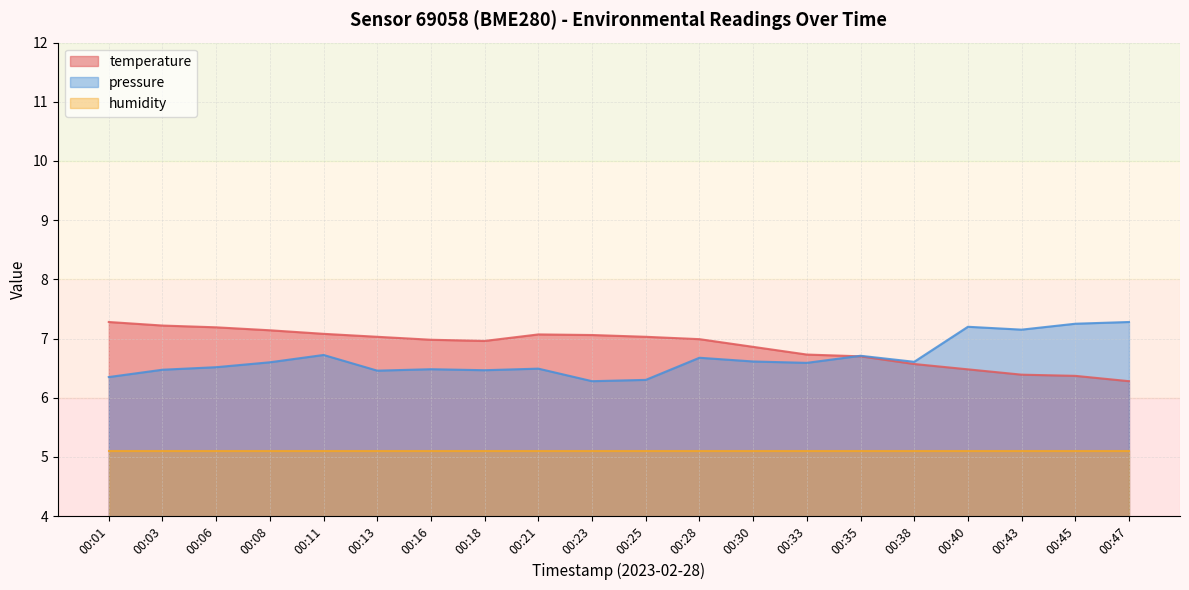

What are all the series names shown in the legend?

temperature, pressure, humidity